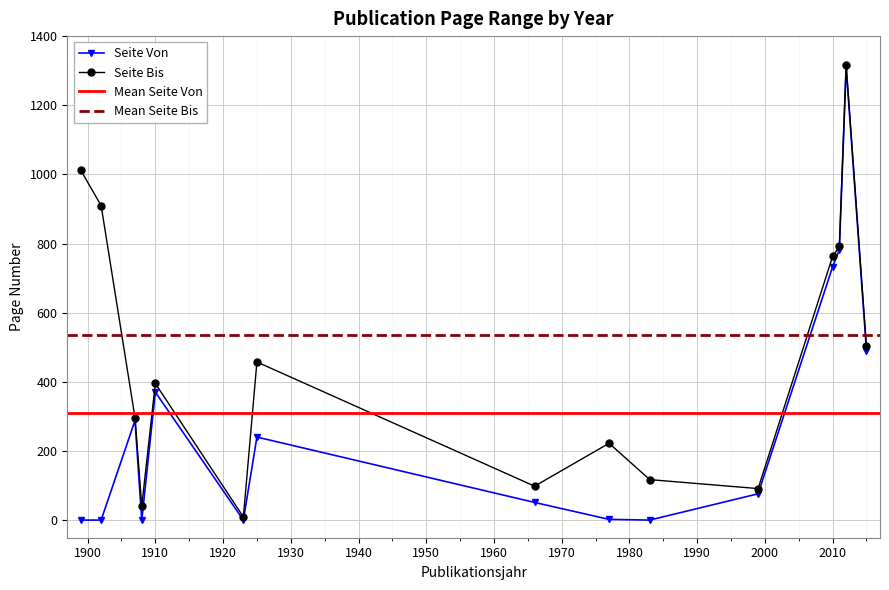

Reading right to left, transcribe all the data shown in this chart.

Seite Von: 491	1311	783	733	77	1	3	52	241	1	371	1	289	1	1
Seite Bis: 503	1317	792	763	92	118	223	99	458	10	396	42	297	910	1012